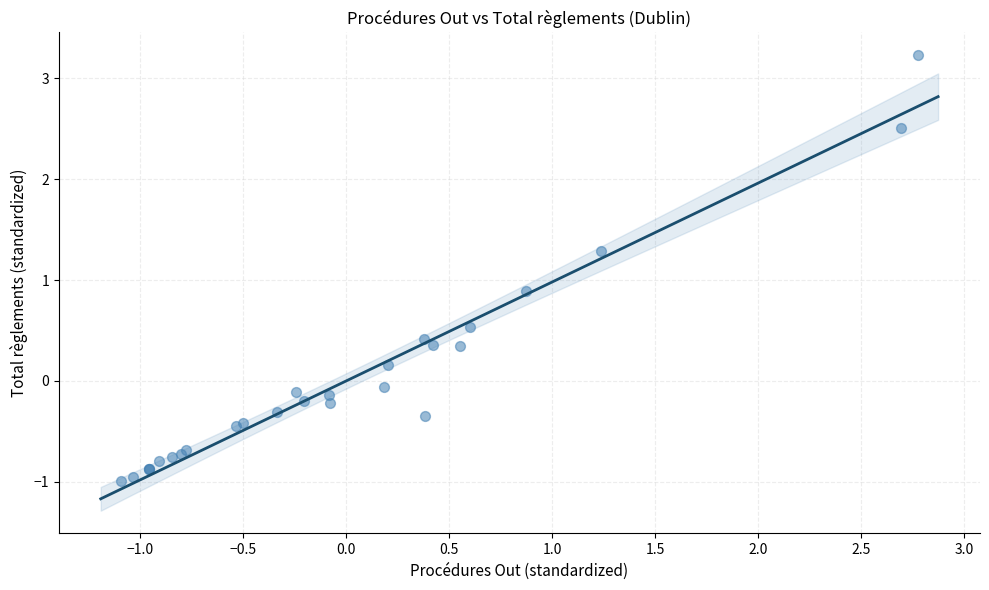

What Y value in the scatter plot is closest to 1?

0.9